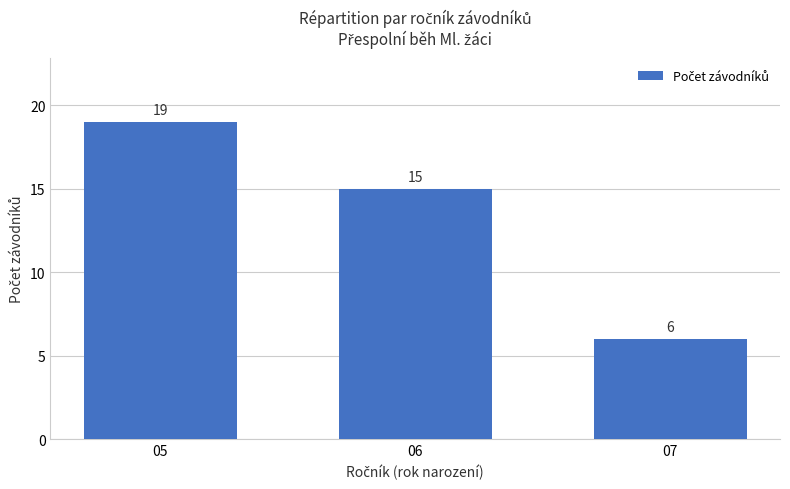

What is the change in value from 05 to 06?

-4